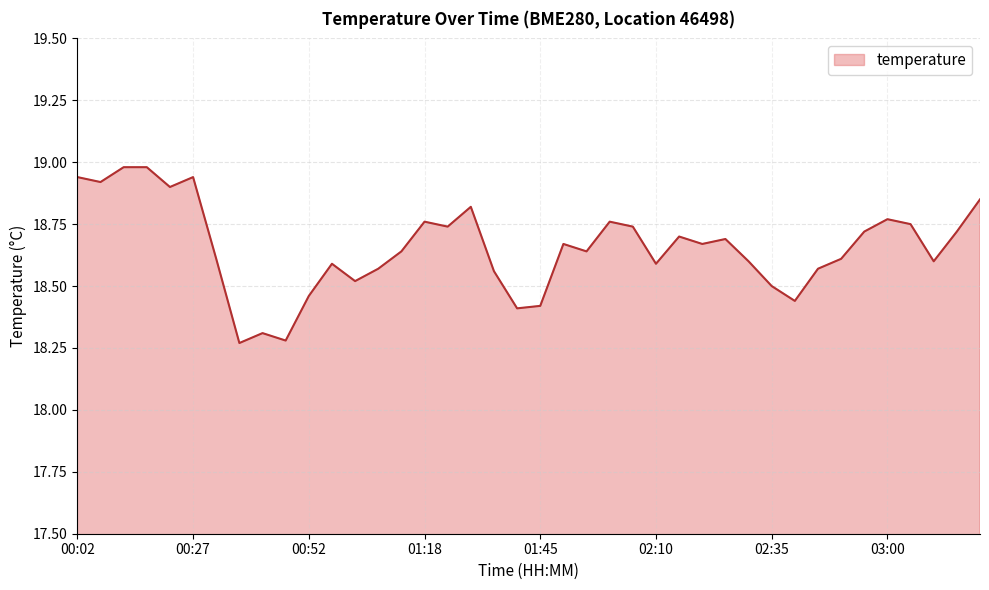

What is the greatest value displayed?

19.0